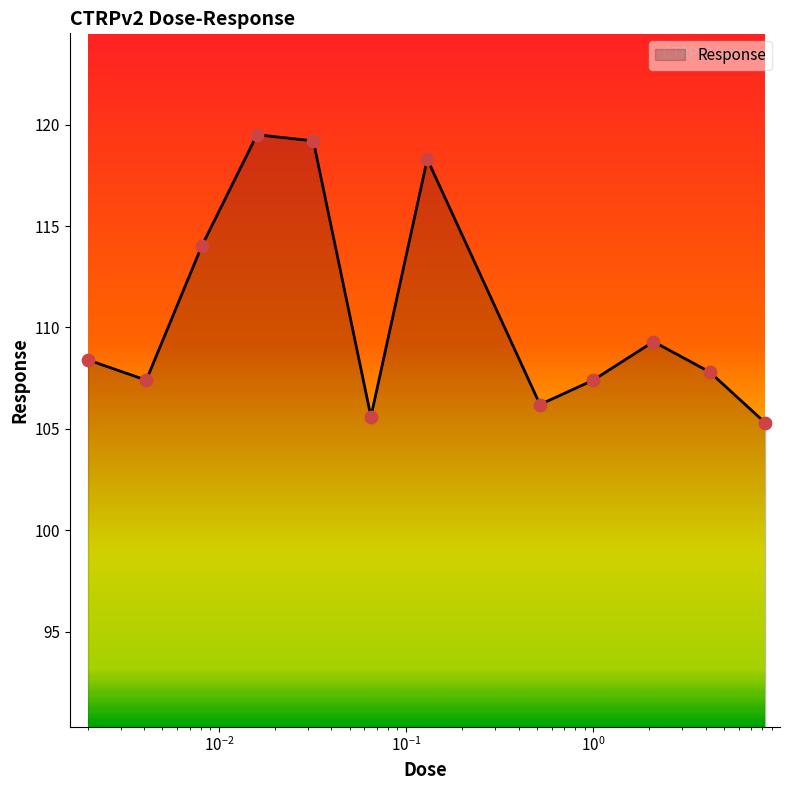

What is the maximum value shown in the chart?

119.5